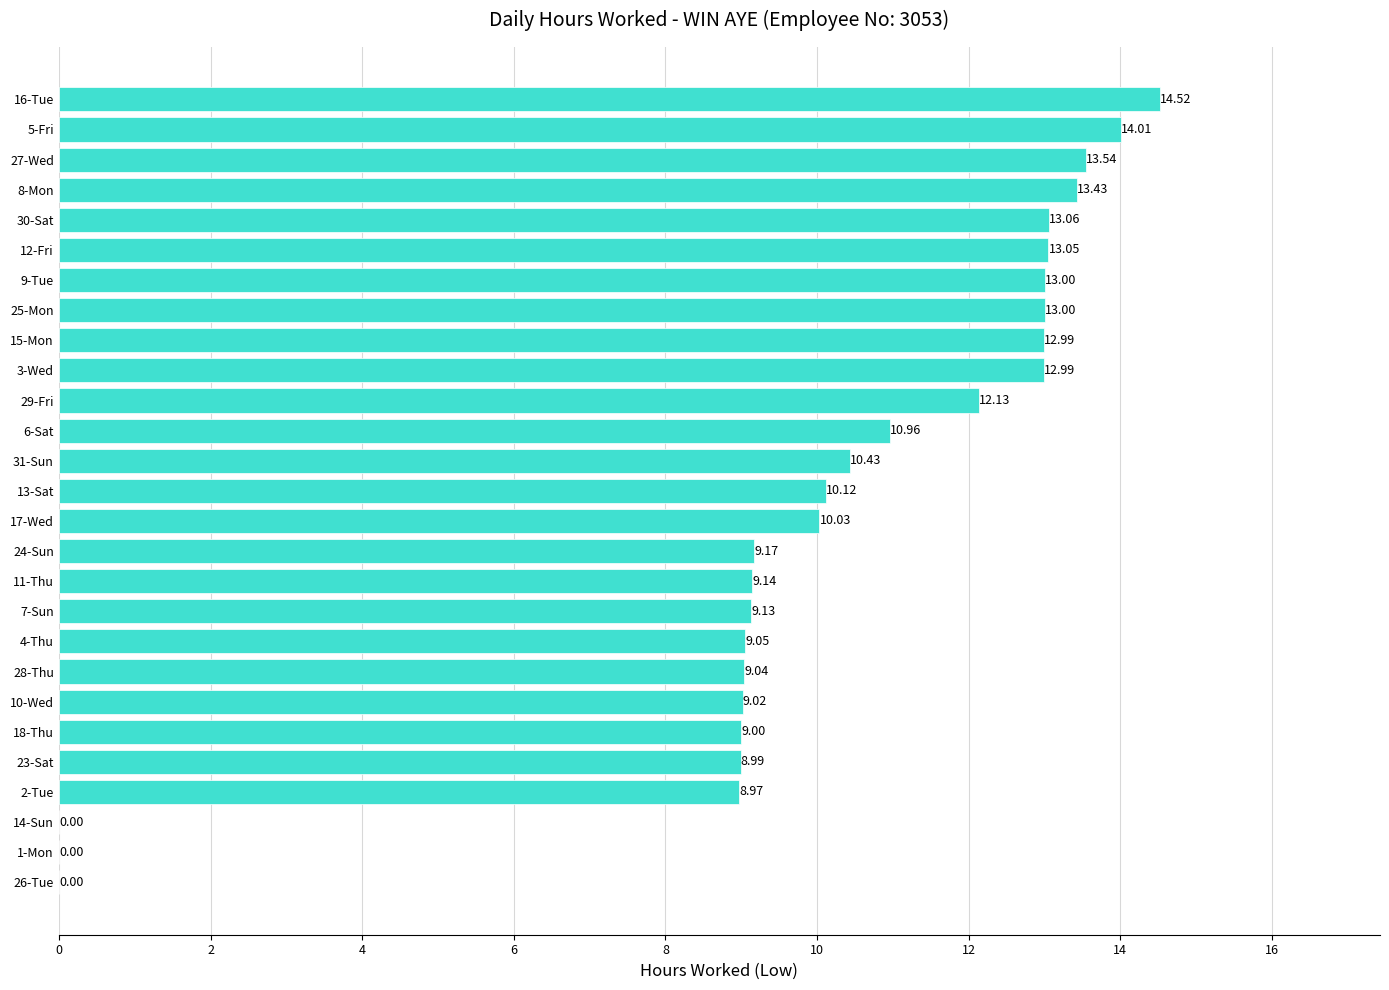

What is the change in value from 11-Thu to 16-Tue?

+5.4